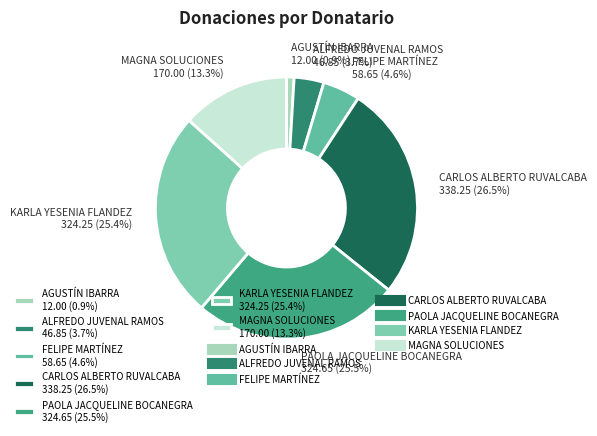

How many slices are in this pie chart?

7